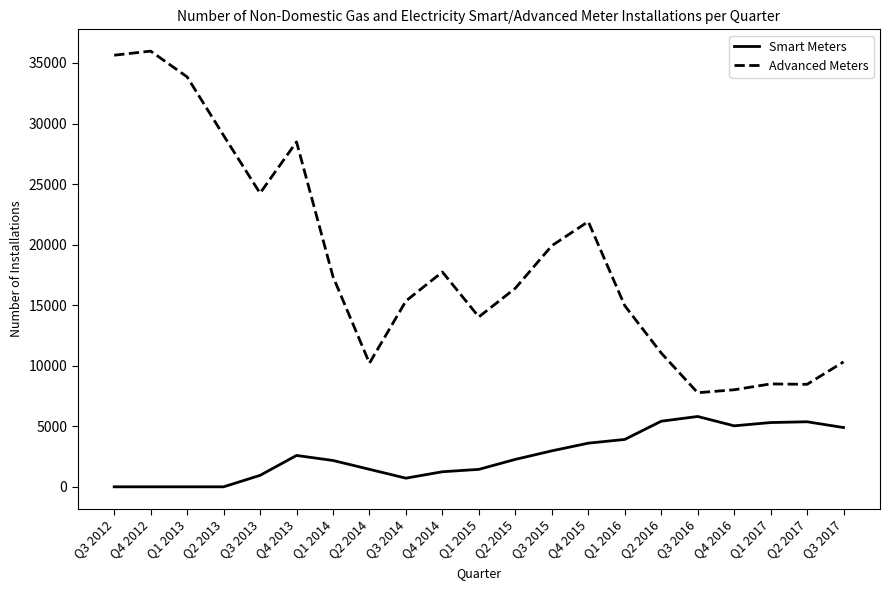

What position from the left is Q4 2012?

2